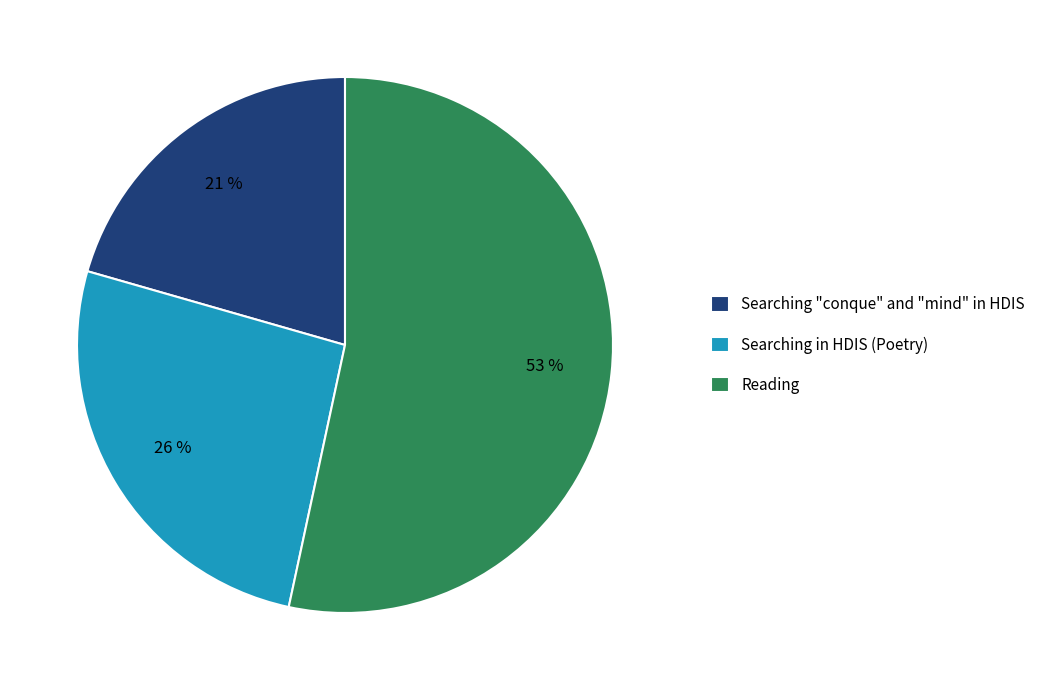

True or false: Reading accounts for 53% of the total.

True